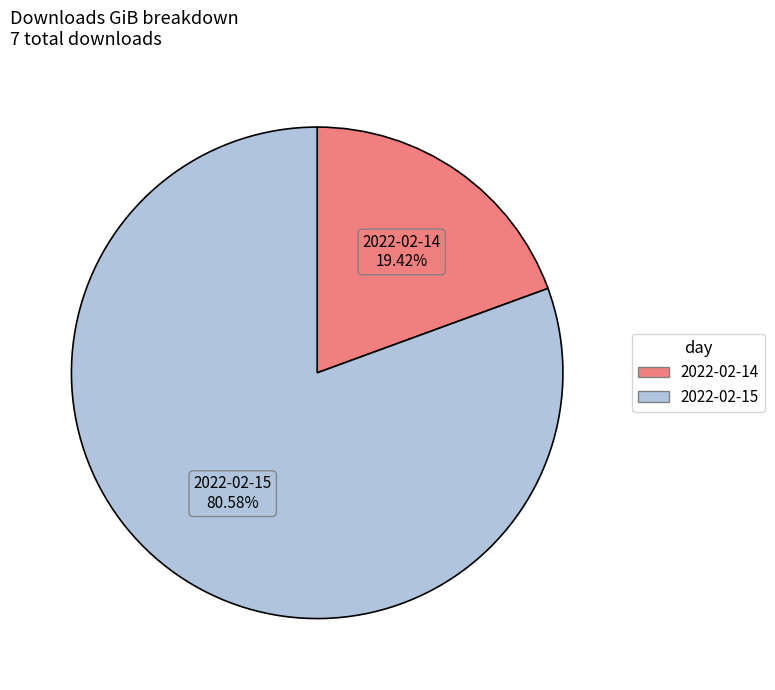

The 2022-02-14 slice represents 31% of the pie. True or false?

False